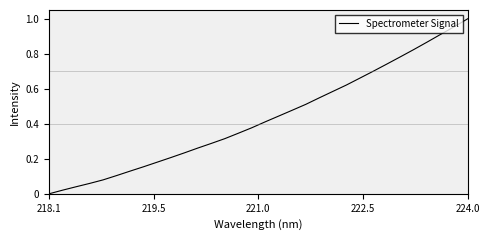

How many values are above zero?

31